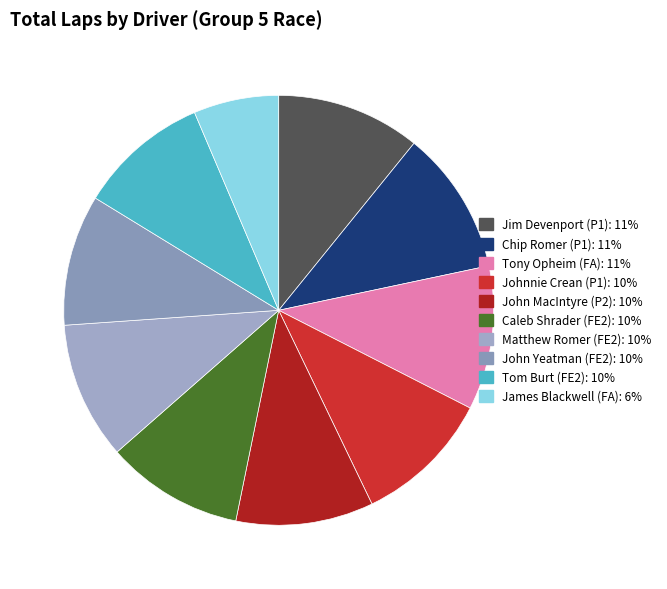

What portion of the pie excludes Tom Burt (FE2)?

90.1%